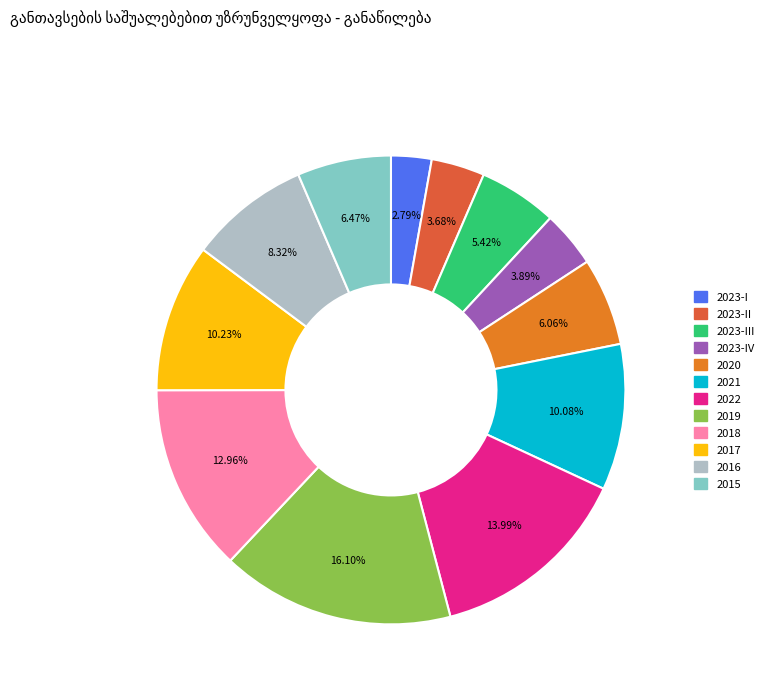

How many slices are in this pie chart?

12